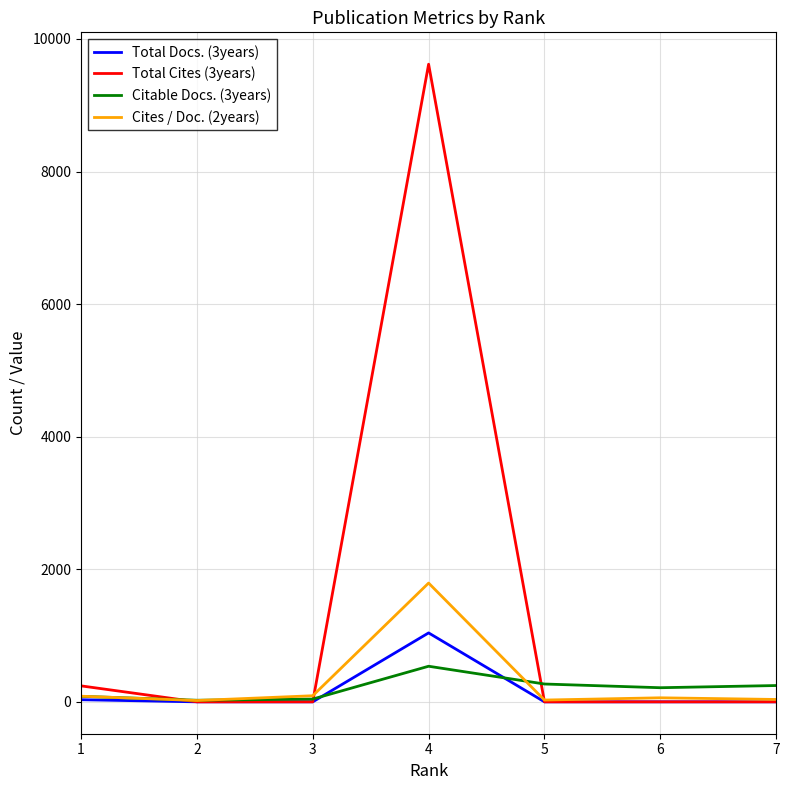

At which category is the sum across all series the highest?

4